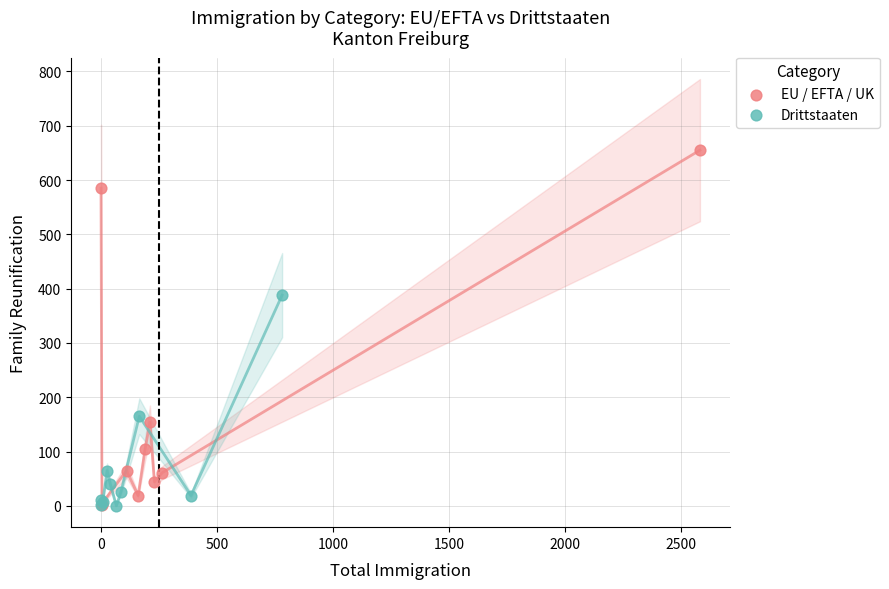

Which series has the largest Y range (max minus min)?

EU / EFTA / UK